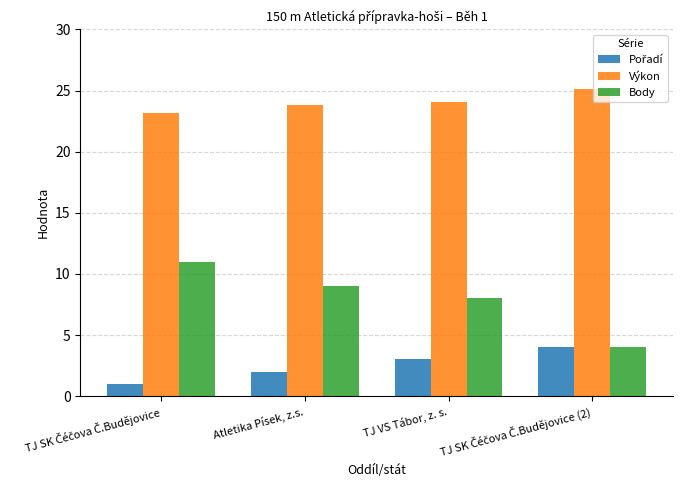

How many Body values are between 8 and 11?

3